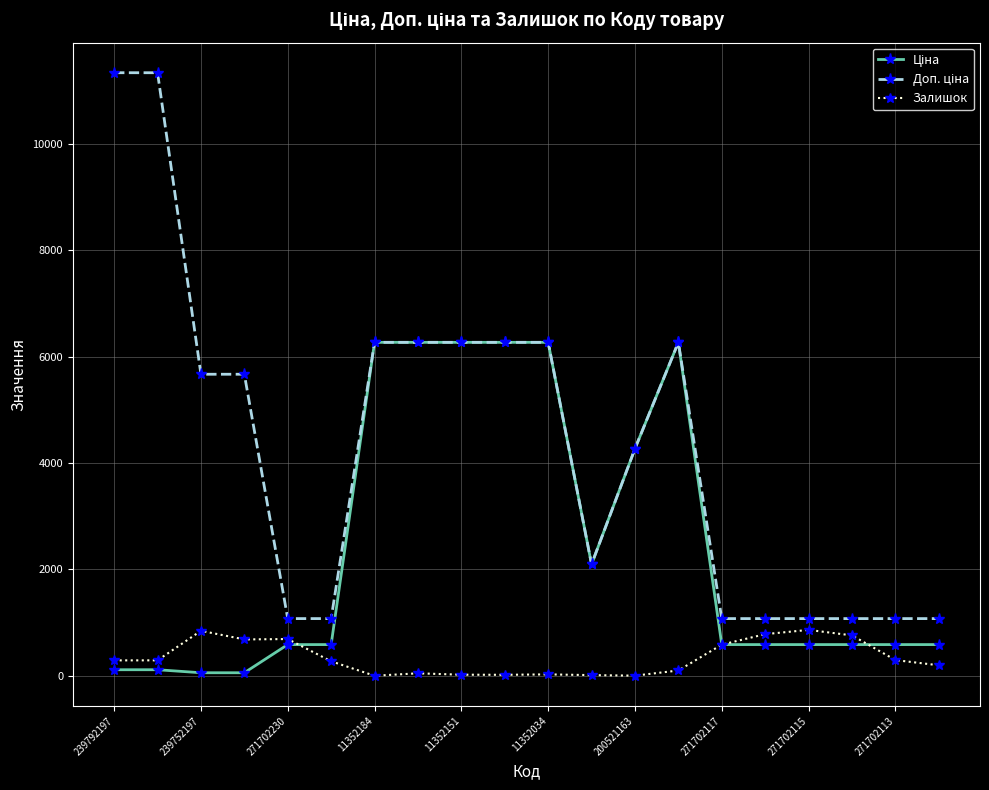

What is the value of the Залишок point at the 18th from the left?

759.0